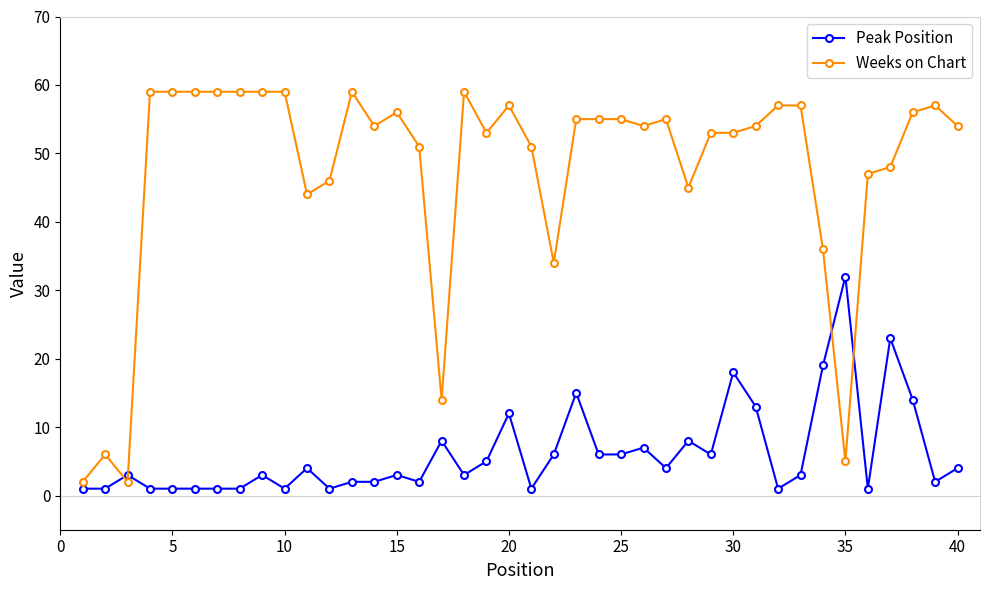

True or false: Weeks on Chart has more than 1 interior local peaks.

True